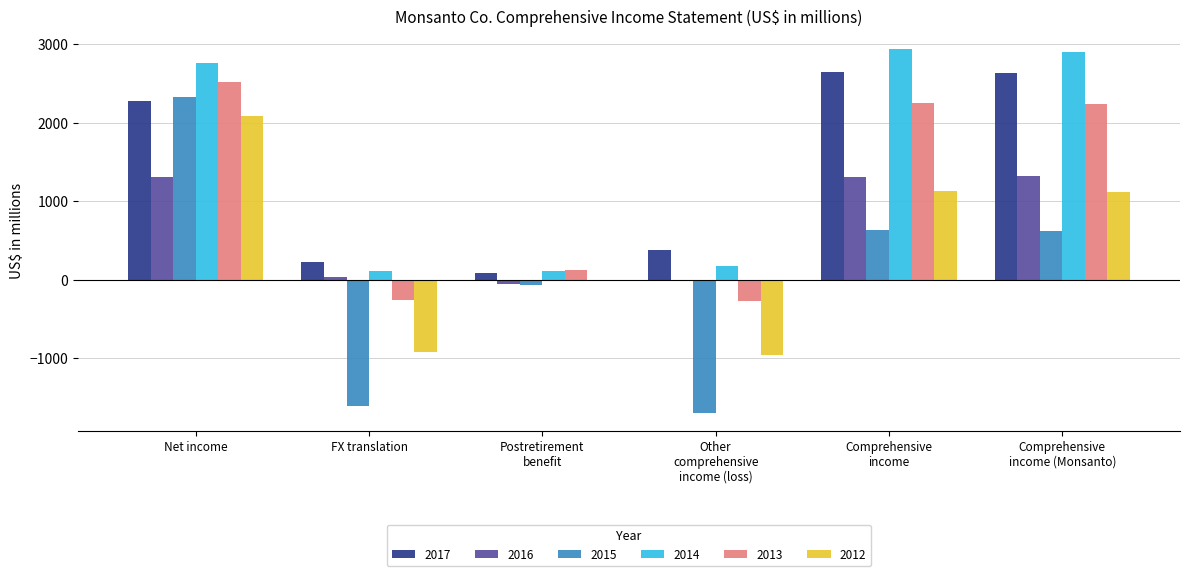

True or false: 2014 has a value of 2762 at Net income.

True